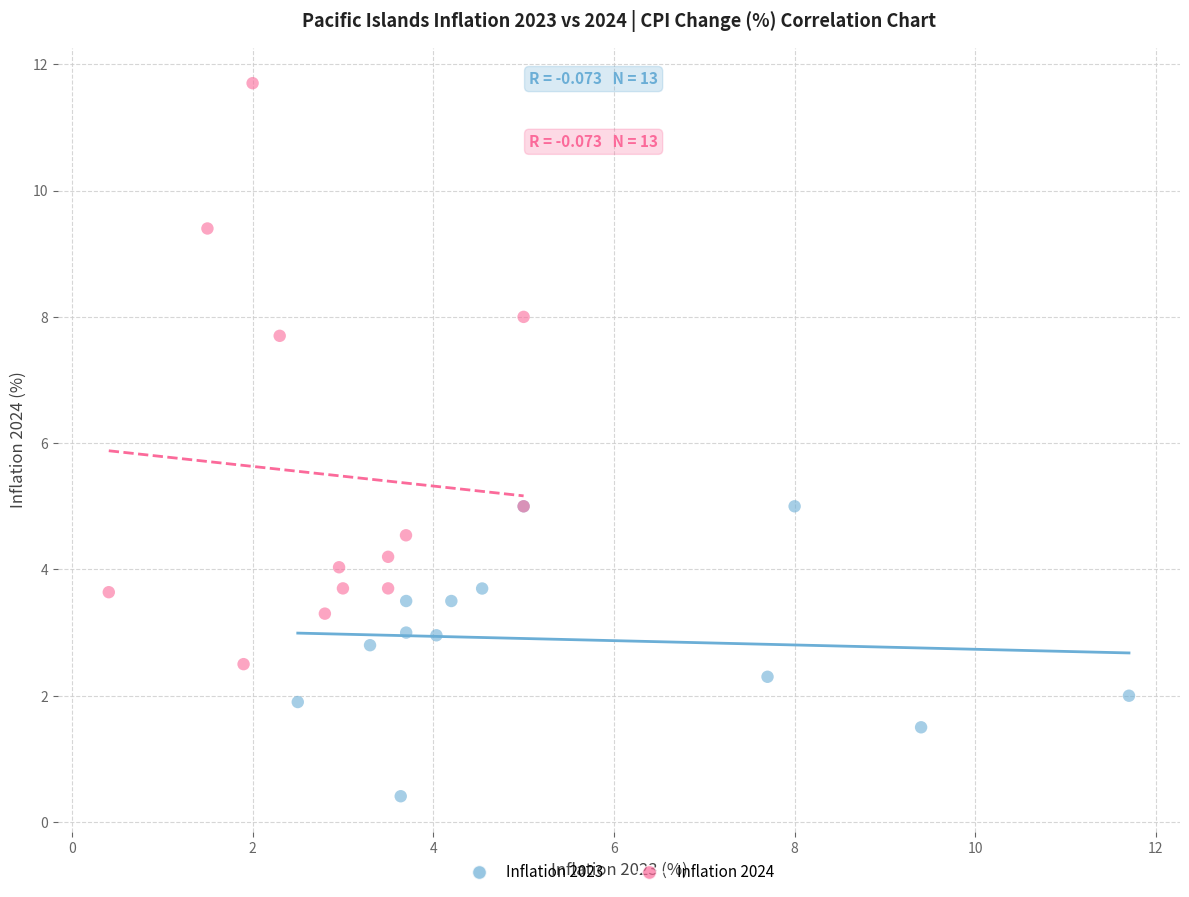

Which series has the widest spread of Y values?

Inflation 2024